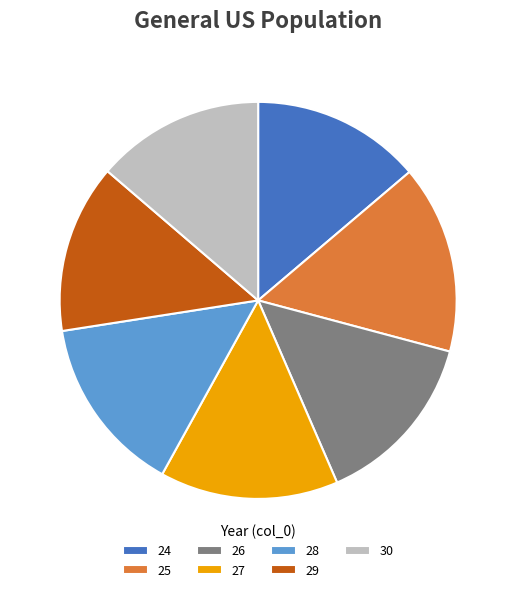

Count the number of slices in the pie.

7